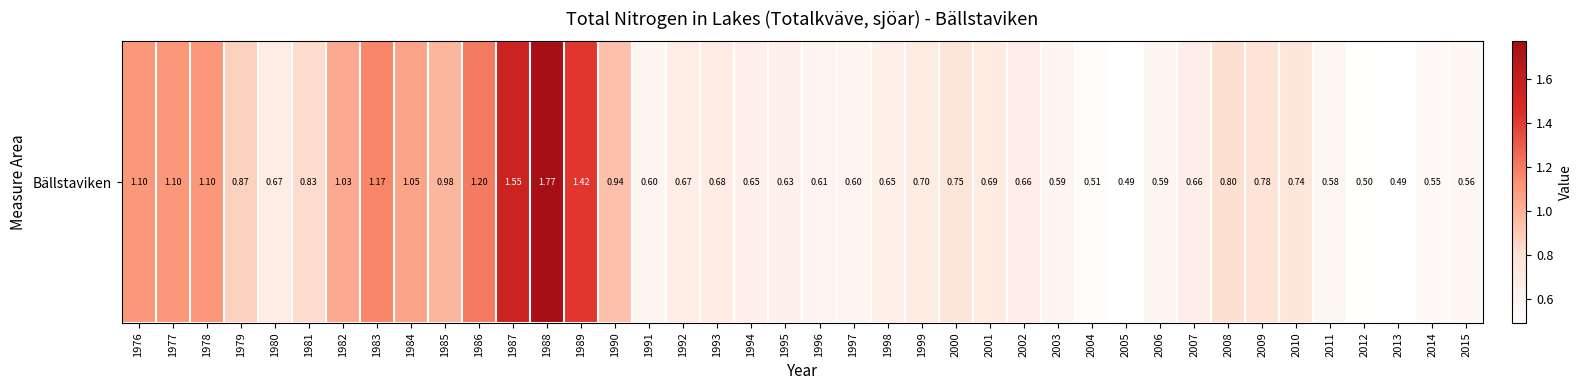

Rank the categories by value from lowest to highest.

2005, 2013, 2012, 2004, 2014, 2015, 2011, 2003, 2006, 1991, 1997, 1996, 1995, 1994, 1998, 2002, 2007, 1980, 1992, 1993, 2001, 1999, 2010, 2000, 2009, 2008, 1981, 1979, 1990, 1985, 1982, 1984, 1976, 1977, 1978, 1983, 1986, 1989, 1987, 1988